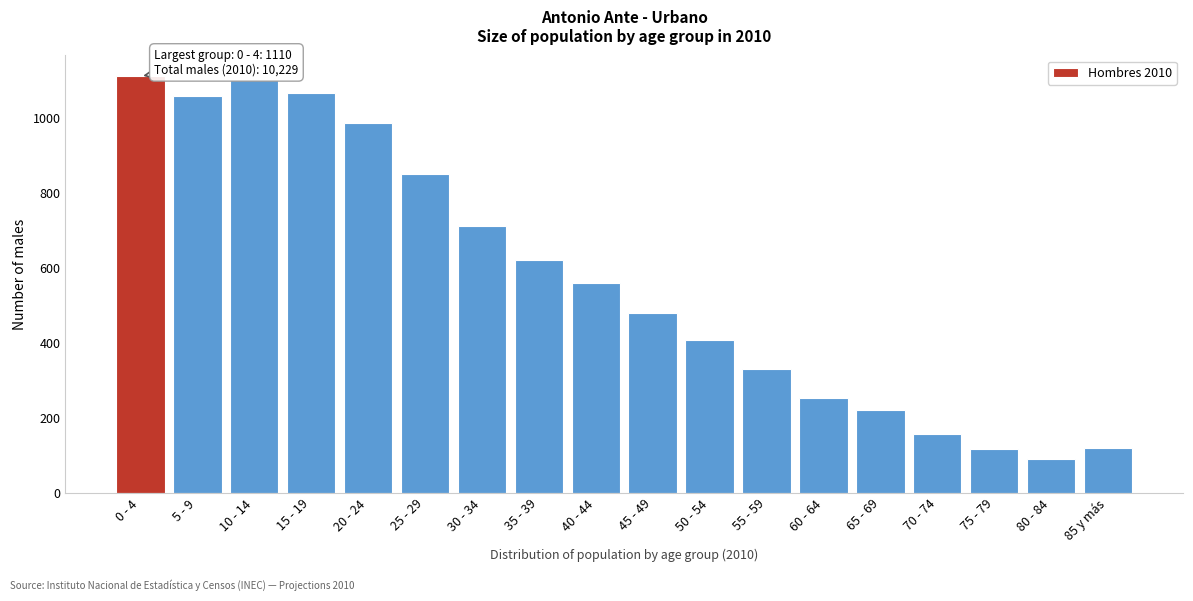

What value does the data have at 75 - 79, to the nearest 10?

120